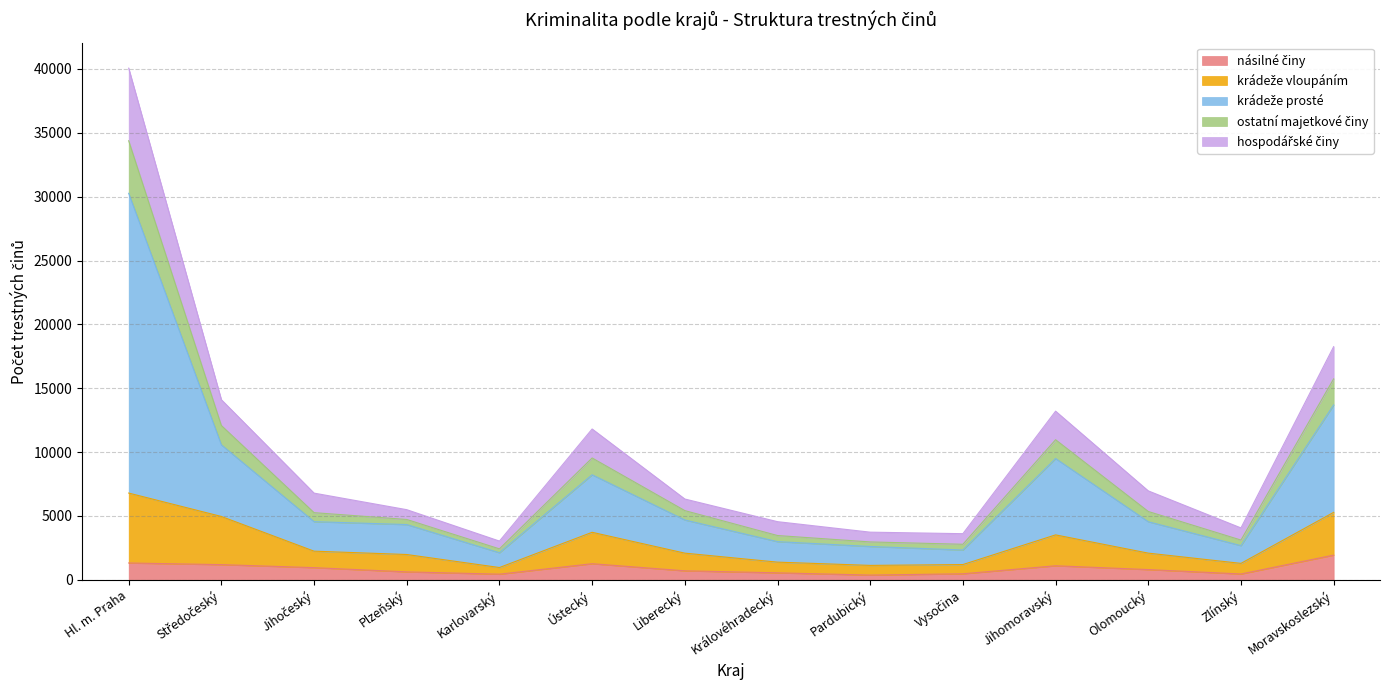

What is the total value across all series at Ústecký?

11813